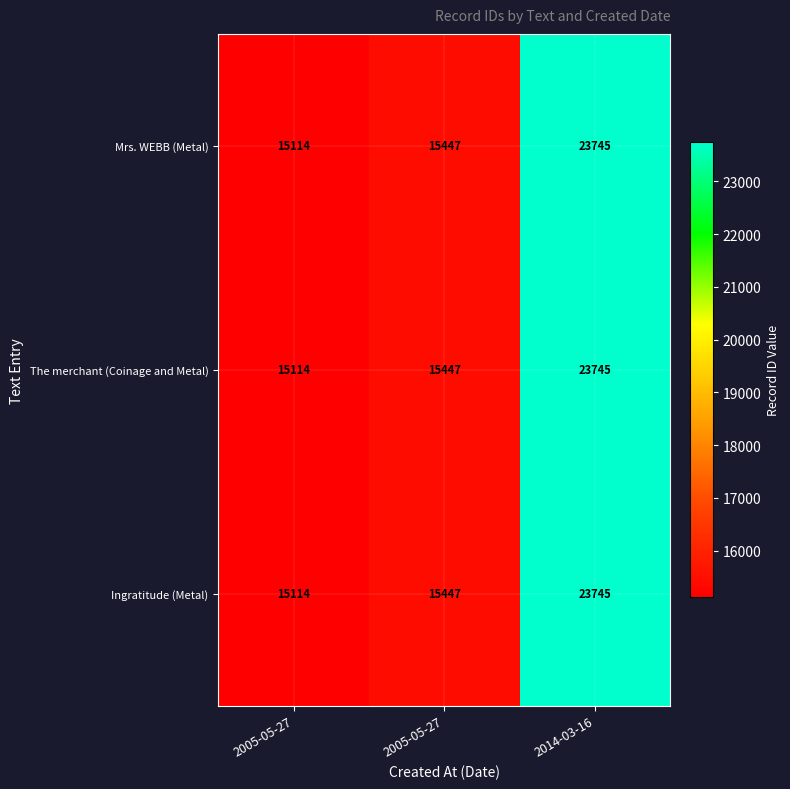

Which label corresponds to the largest value in the chart?

2014-03-16